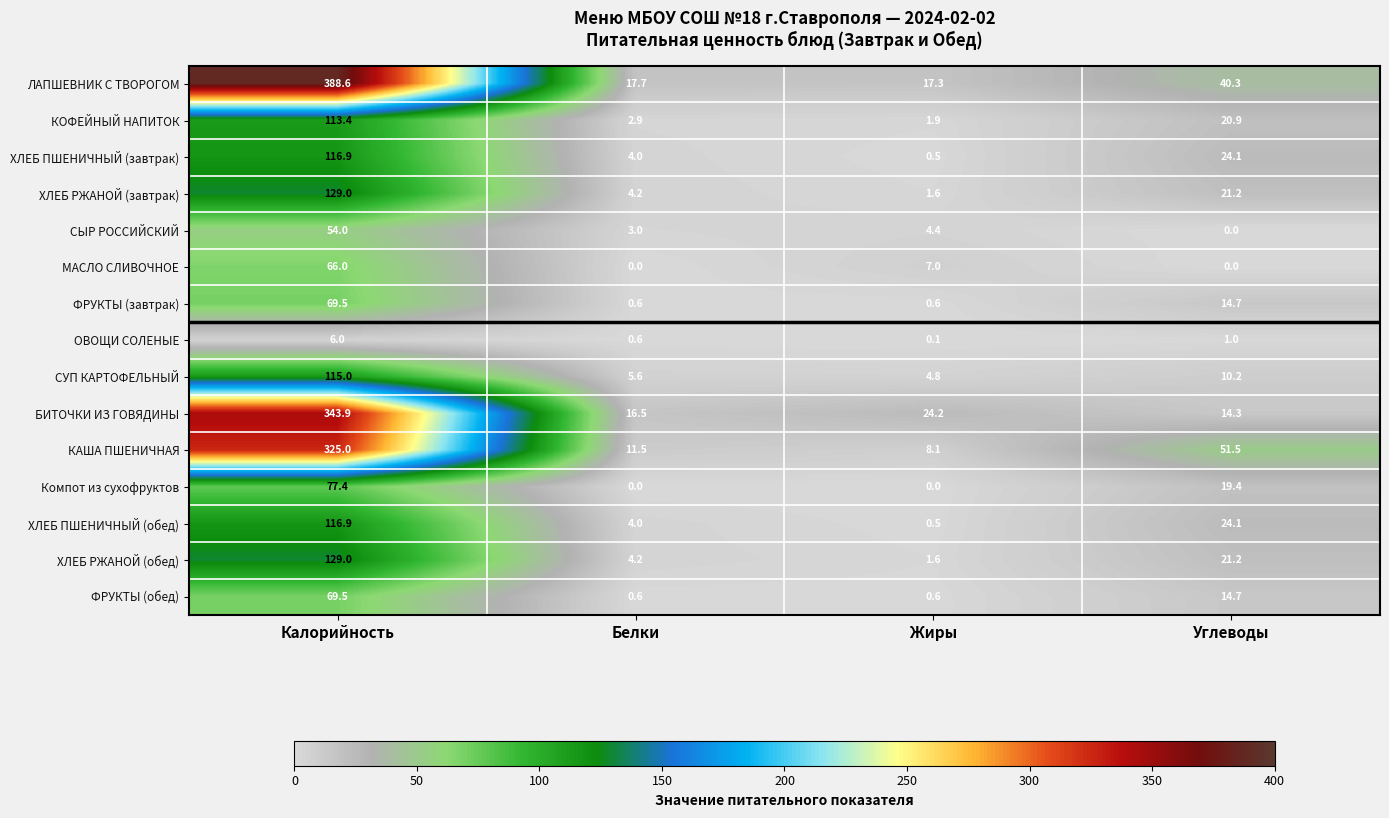

Where does the КАША ПШЕНИЧНАЯ series first go above 51?

Калорийность